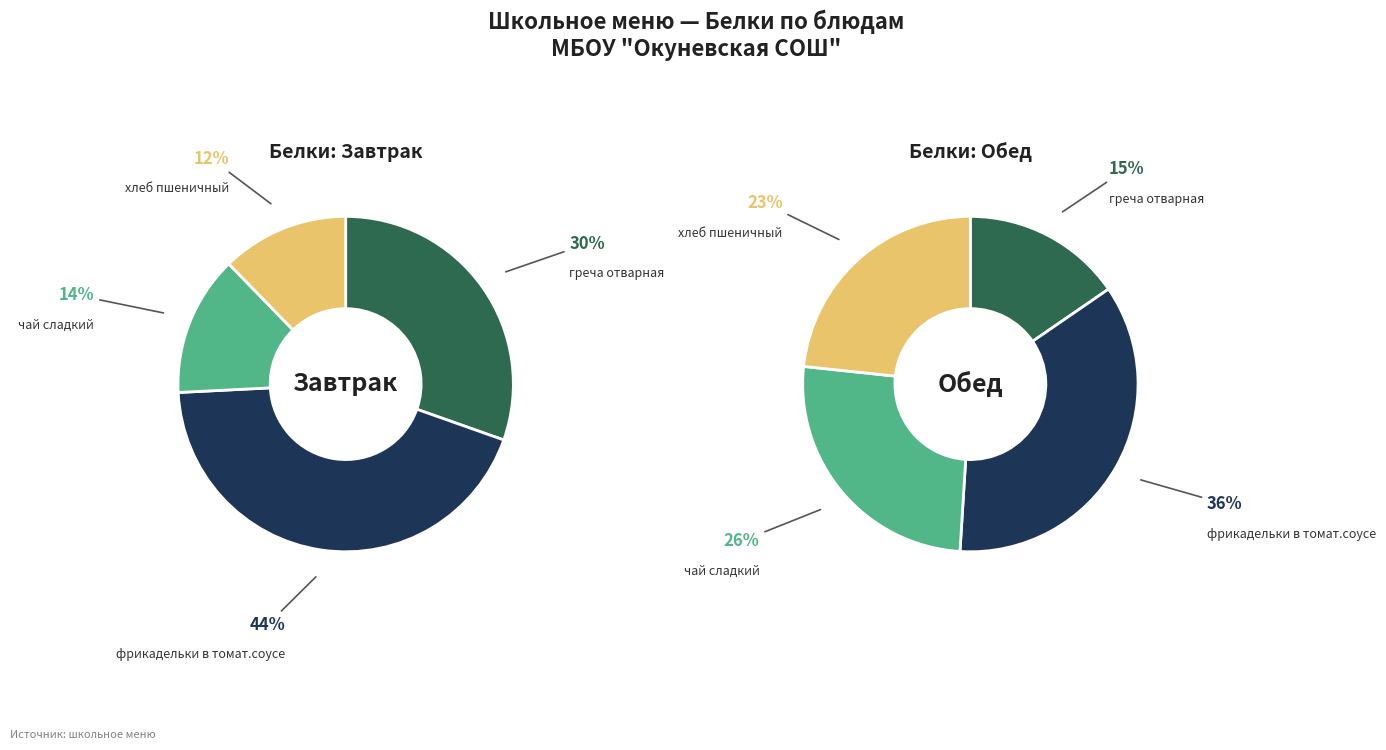

Which slice is the largest?

фрикадельки в томат.соусе